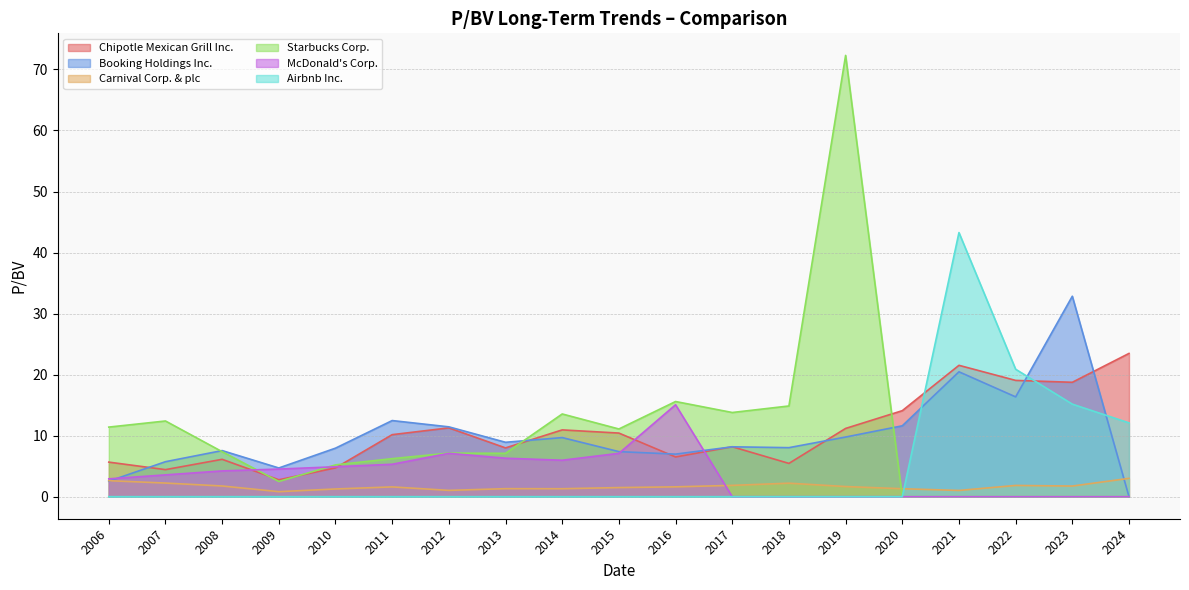

What is the highest value of the Chipotle Mexican Grill Inc. series?

23.5